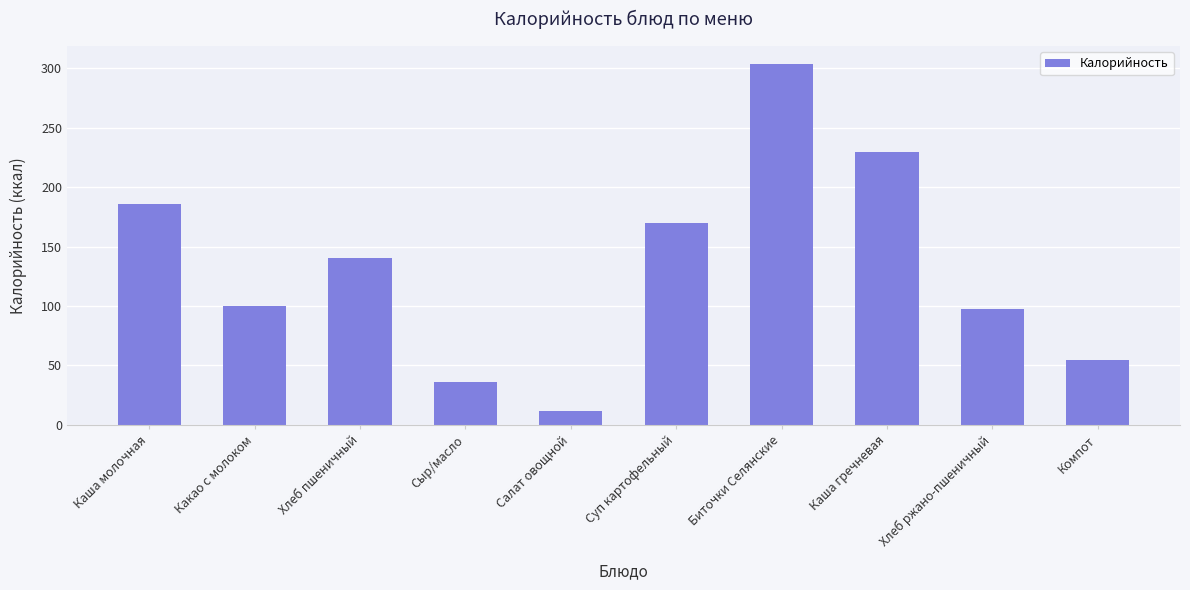

List the labels in order of value, smallest first.

Салат овощной, Сыр/масло, Компот, Хлеб ржано-пшеничный, Какао с молоком, Хлеб пшеничный, Суп картофельный, Каша молочная, Каша гречневая, Биточки Селянские